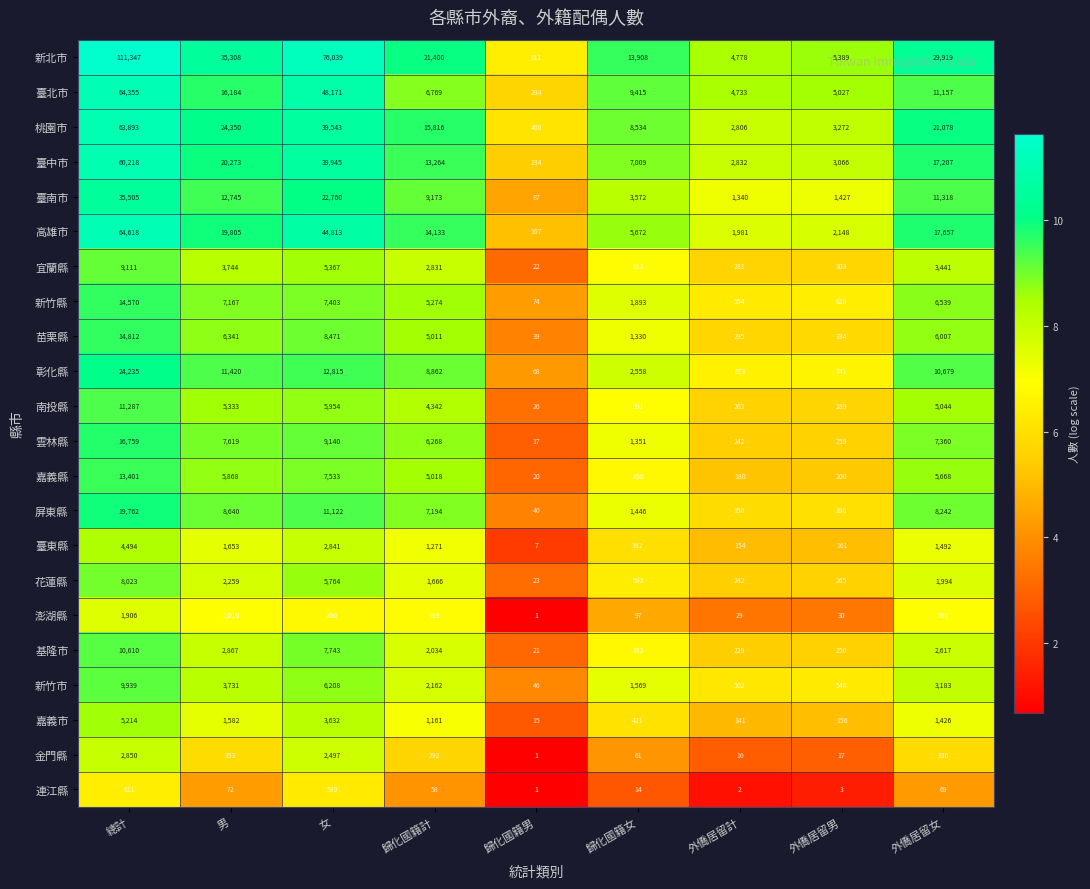

At which label does 雲林縣 reach its peak?

總計